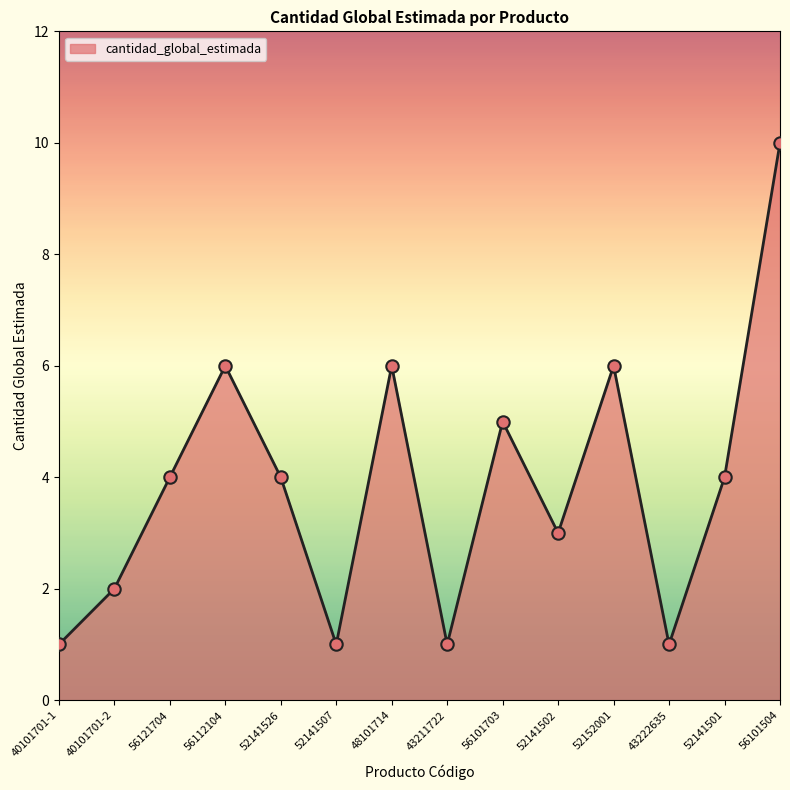

What is the change in value from 52141526 to 48101714?

+2